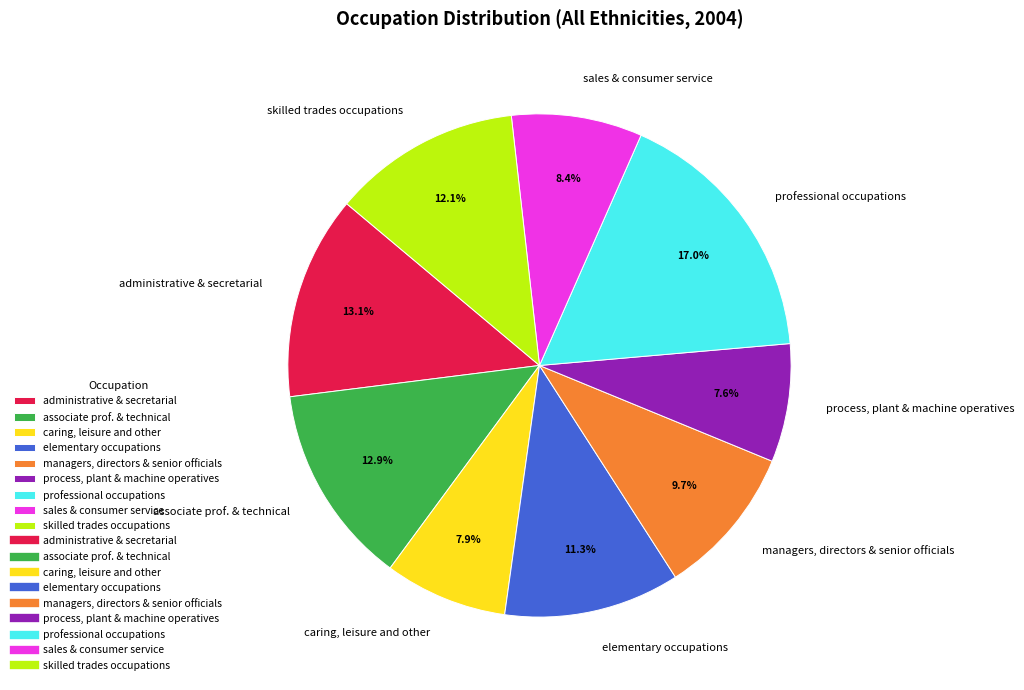

What percentage is the skilled trades occupations slice, to the nearest percent?

12%